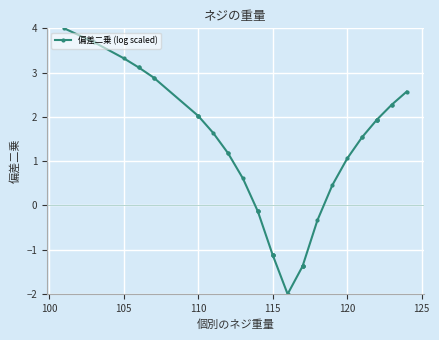

True or false: the data has more than 2 interior local peaks.

False